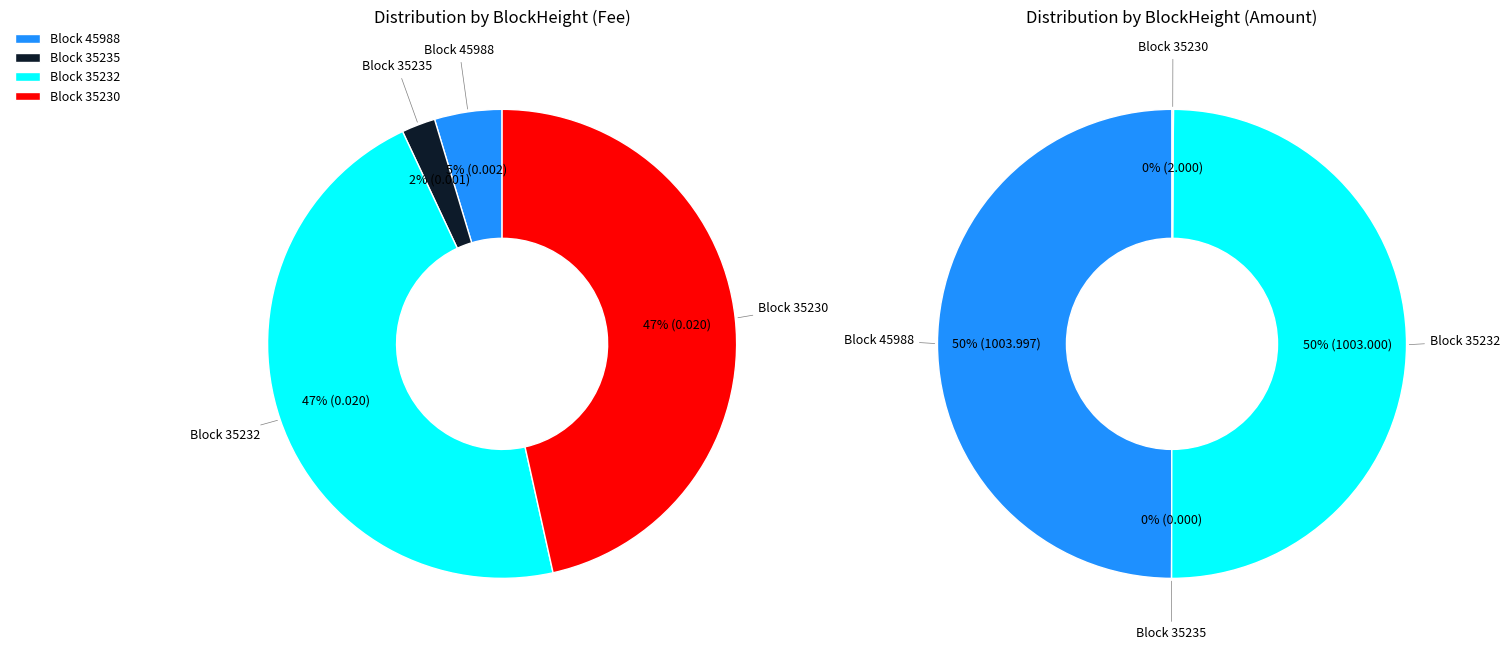

How much of the chart is everything except 45988?

95.3%